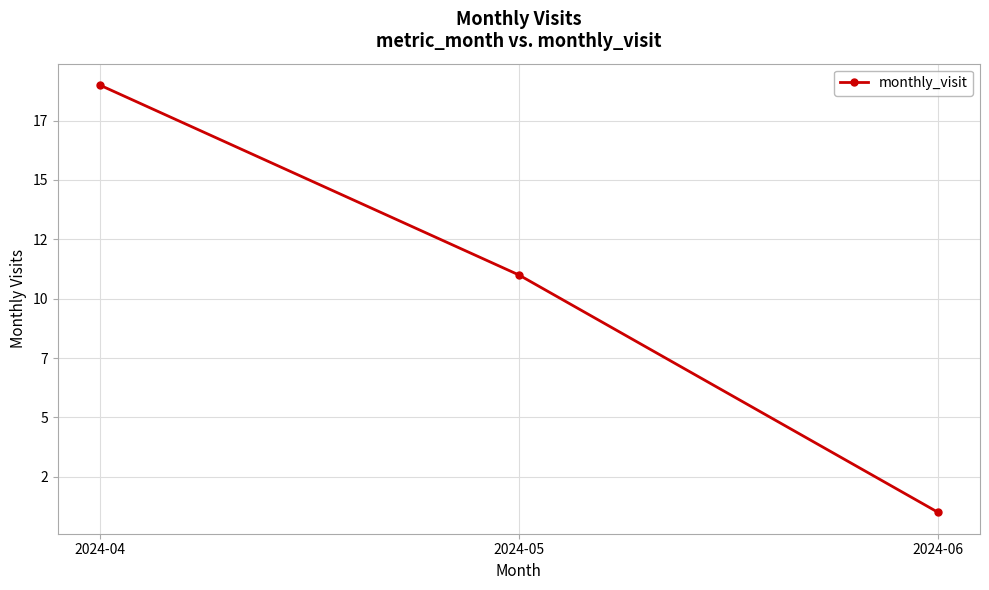

What is the ratio of the value at 2024-05 to the value at 2024-04?

0.6